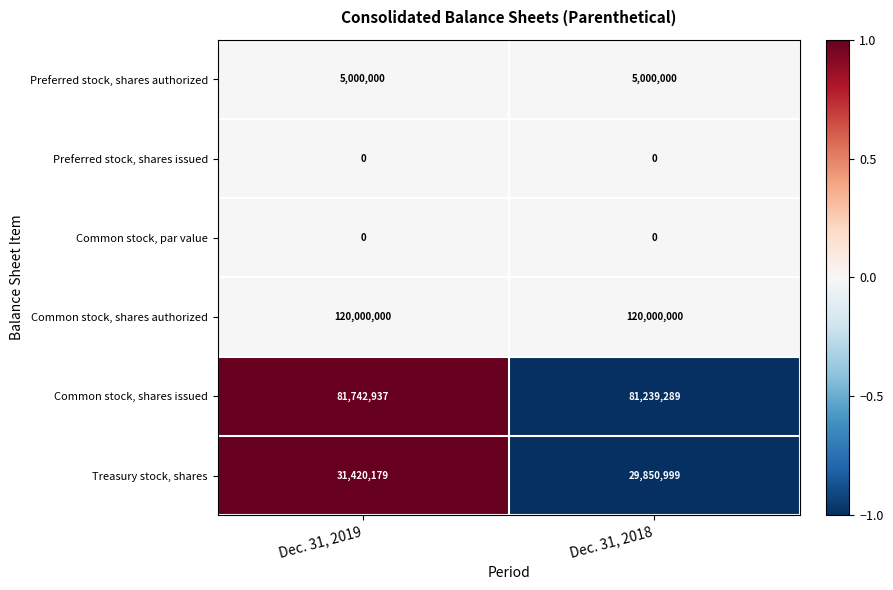

True or false: Common stock, shares authorized has a value of 120000000 at Dec. 31, 2019.

True